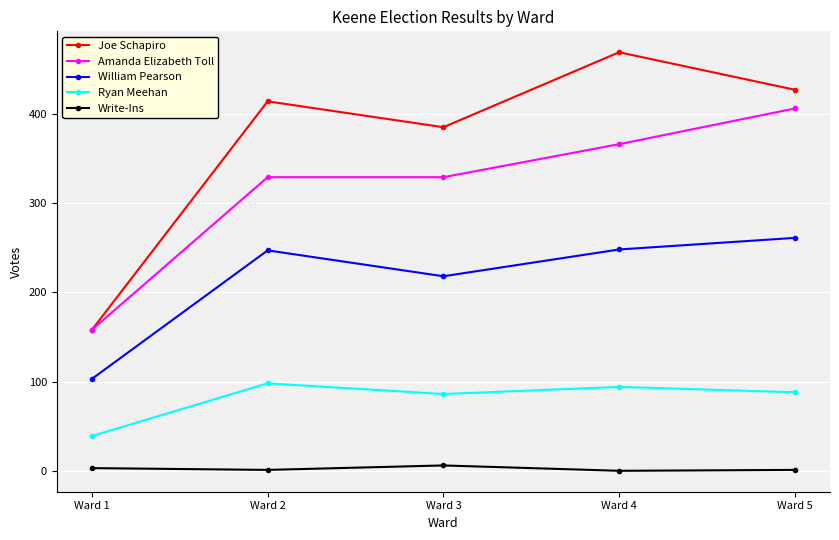

At how many categories does at least one series exceed 235?

4